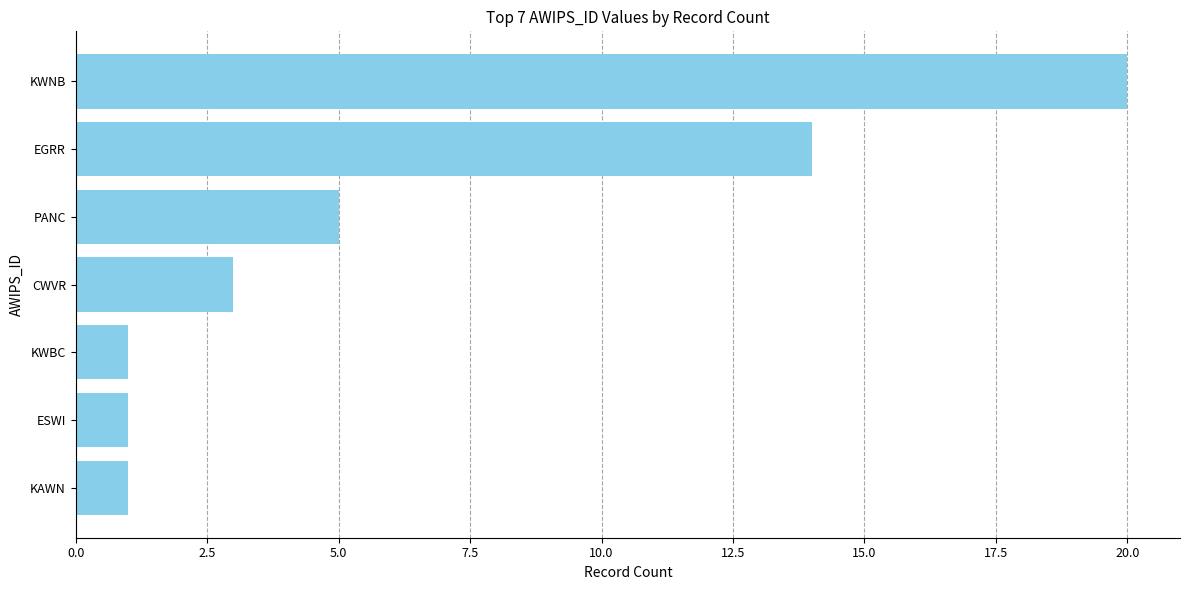

Where is the data nearest to the value 10?

EGRR